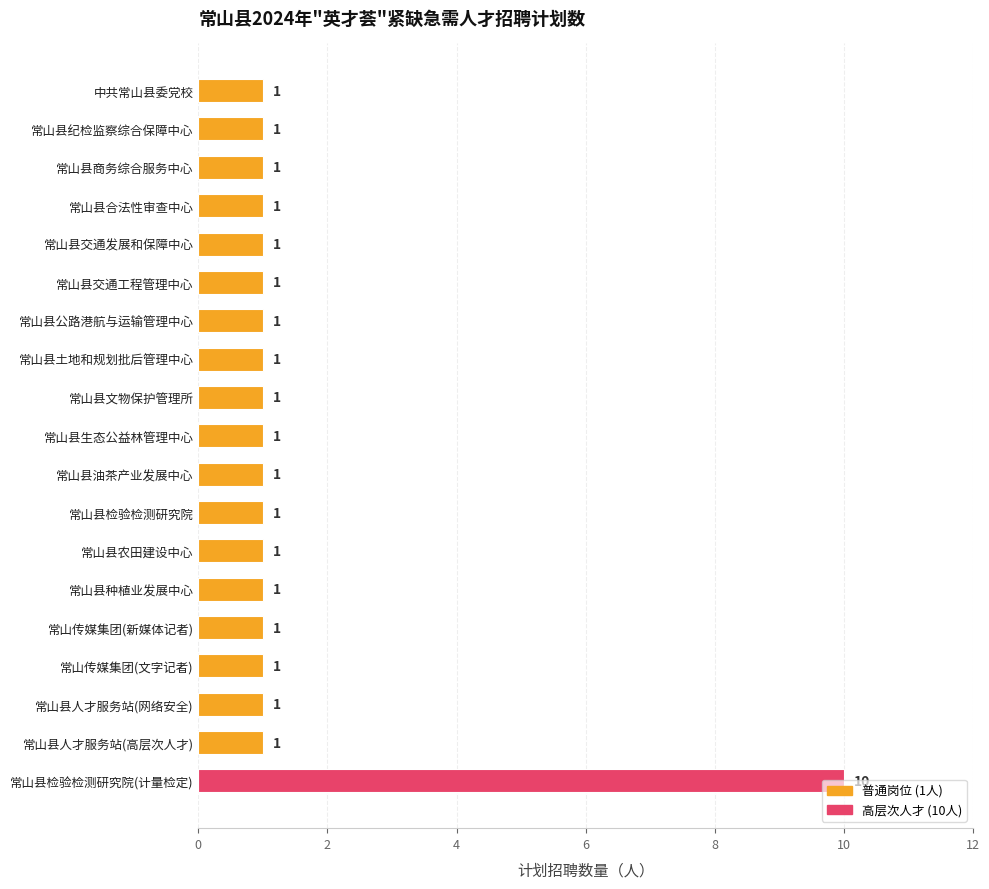

What is the value of the 19th bar from the top?

10